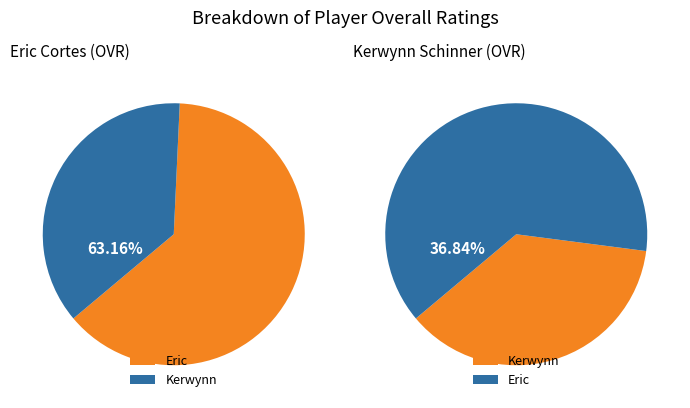

Which slice is the largest?

Eric